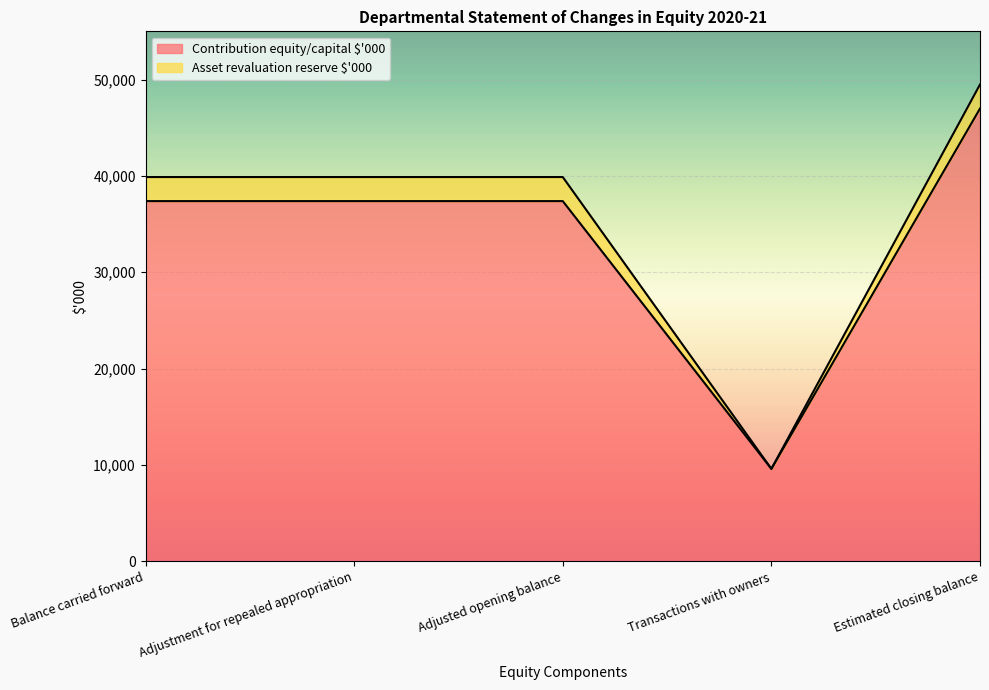

What position from the right is Transactions with owners?

2